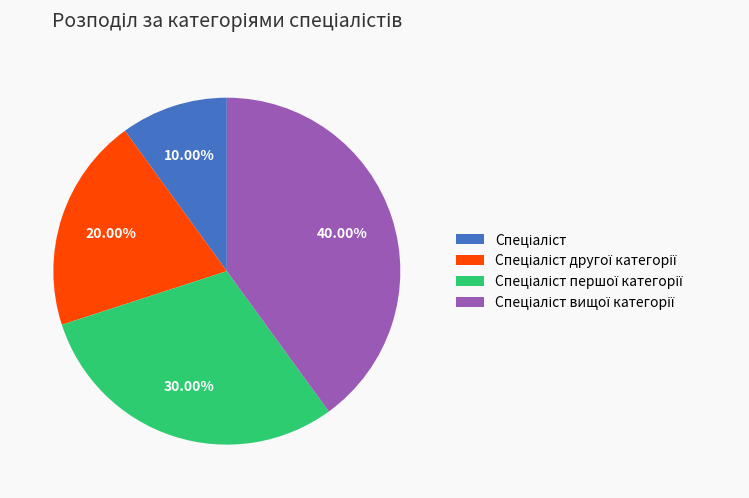

Is there any slice that represents more than half of the pie?

No